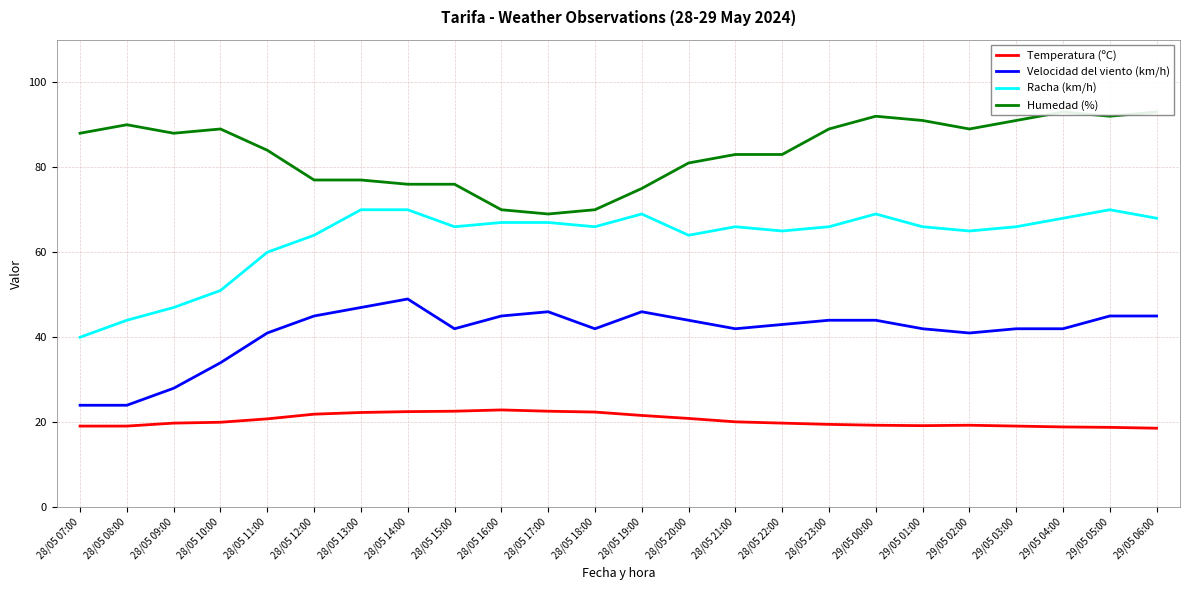

What is the highest value of the Racha (km/h) series?

70.0